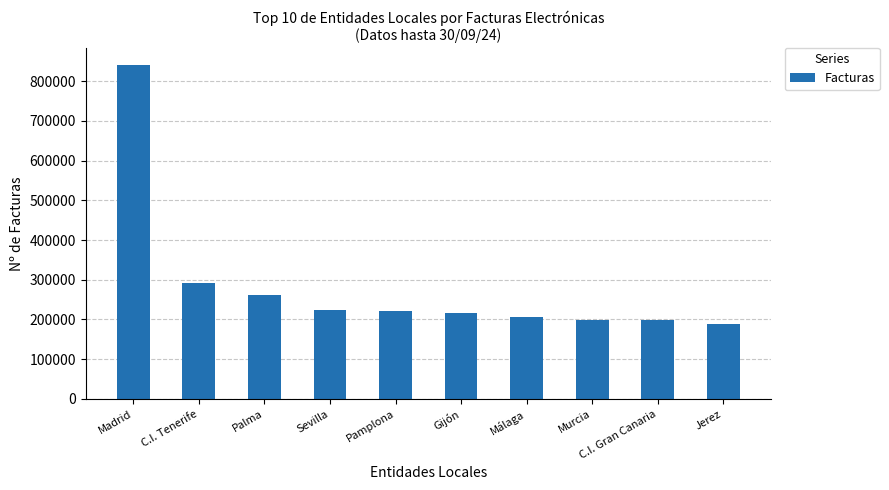

What is the maximum value shown in the chart?

841444